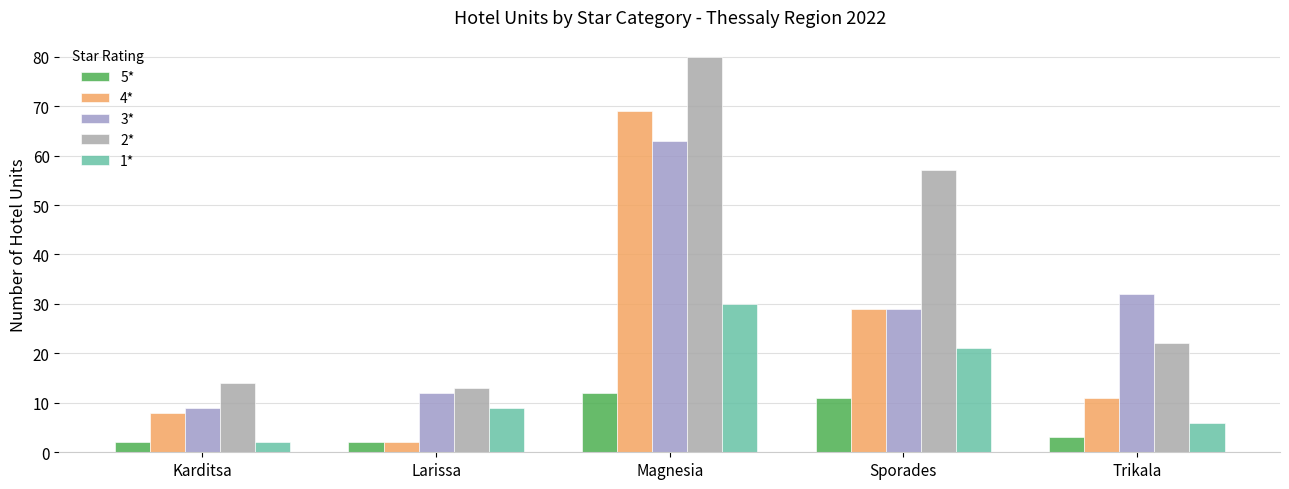

What is the label of the 2nd bar from the left?

Larissa